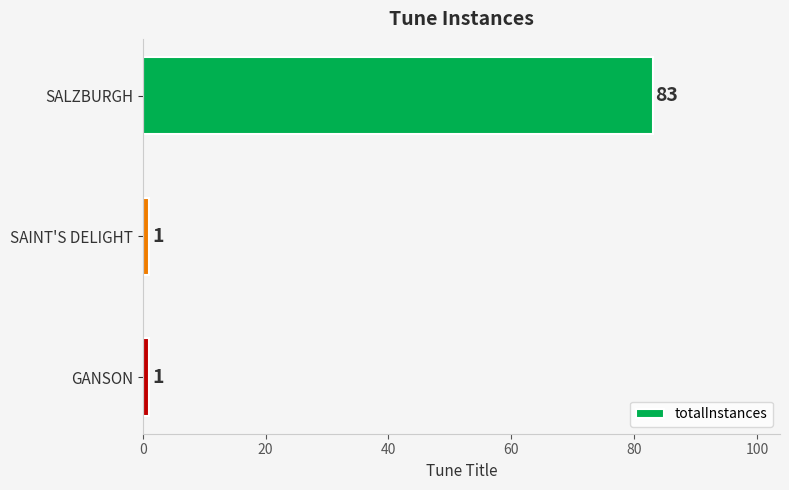

Reading bottom to top, transcribe all the data shown in this chart.

1	1	83